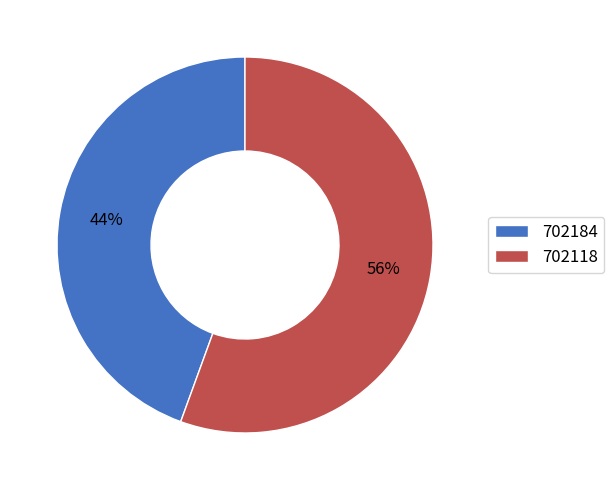

To the nearest percent, what is the average slice percentage?

50%